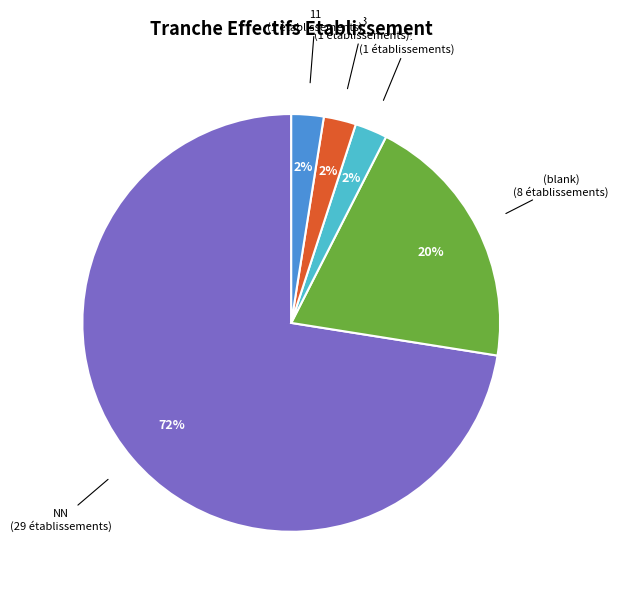

Do (blank) and NN together represent more than half of the pie?

Yes